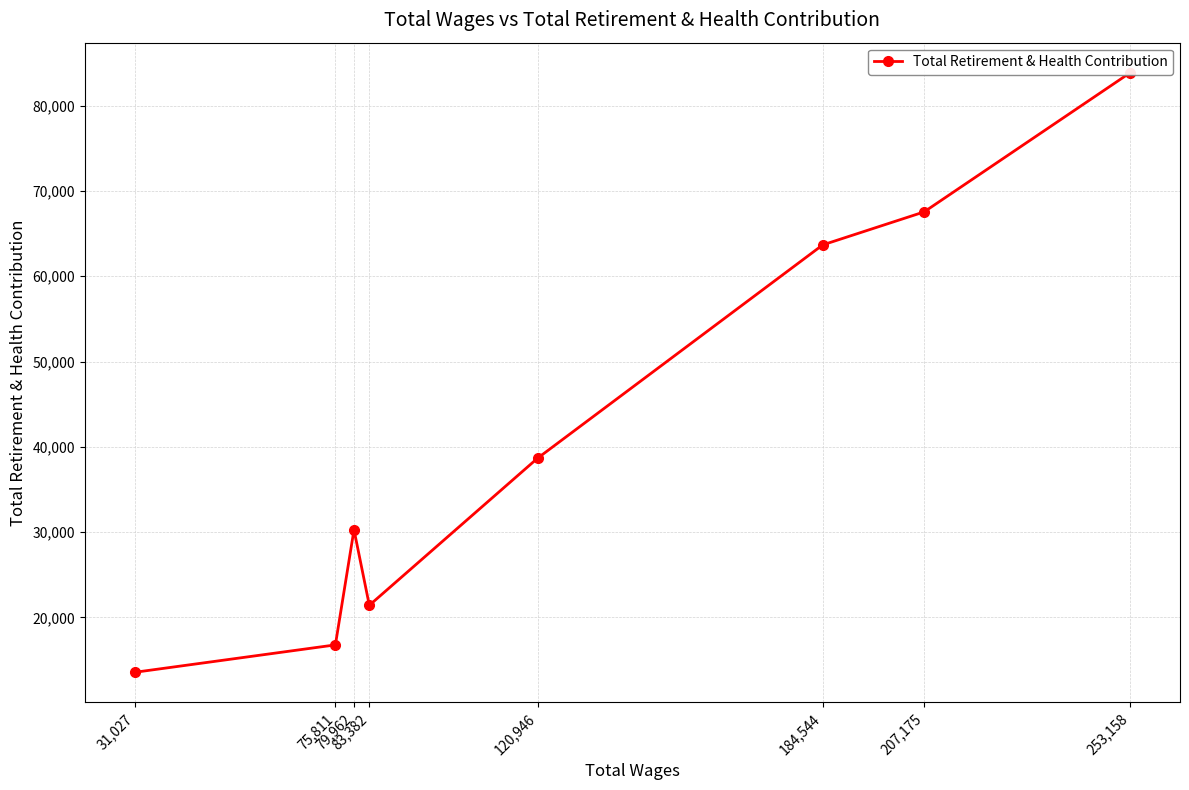

How many points are higher than both their immediate neighbors (excluding endpoints)?

1